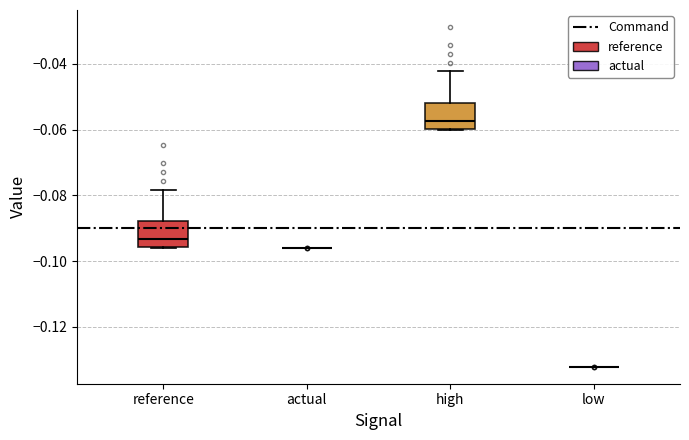

Where is the lower edge of the box for reference on the y-axis? The values are not printed on the chart, so give them approximately, as read against the axis.

-0.096